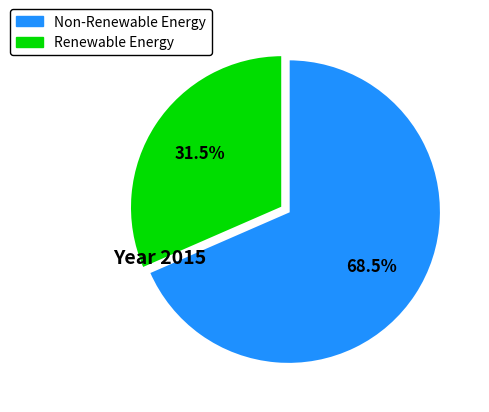

Does any single category account for the majority?

Yes